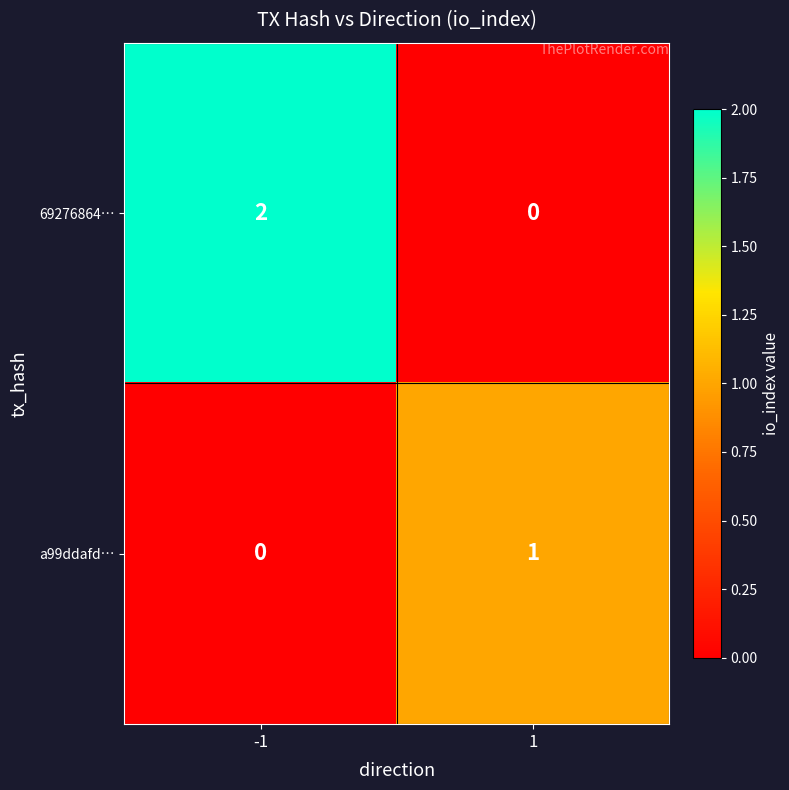

Count the number of categories in the chart.

2